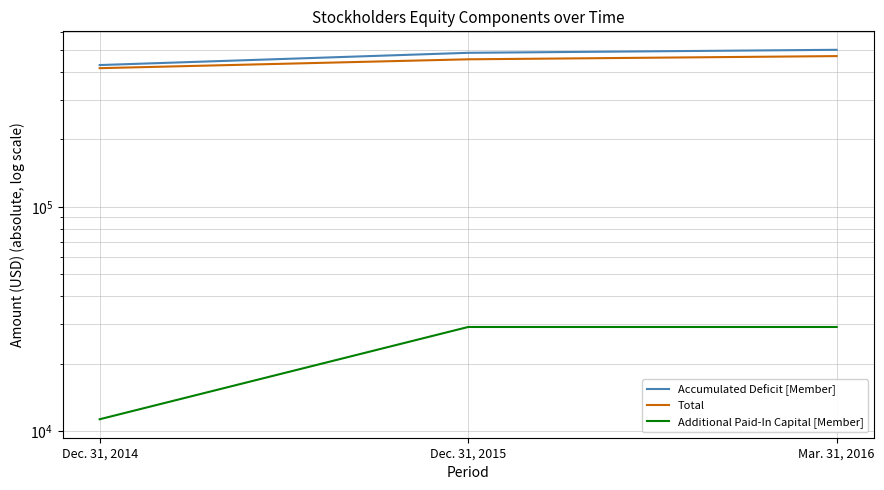

What are all the series names shown in the legend?

Accumulated Deficit [Member], Total, Additional Paid-In Capital [Member]